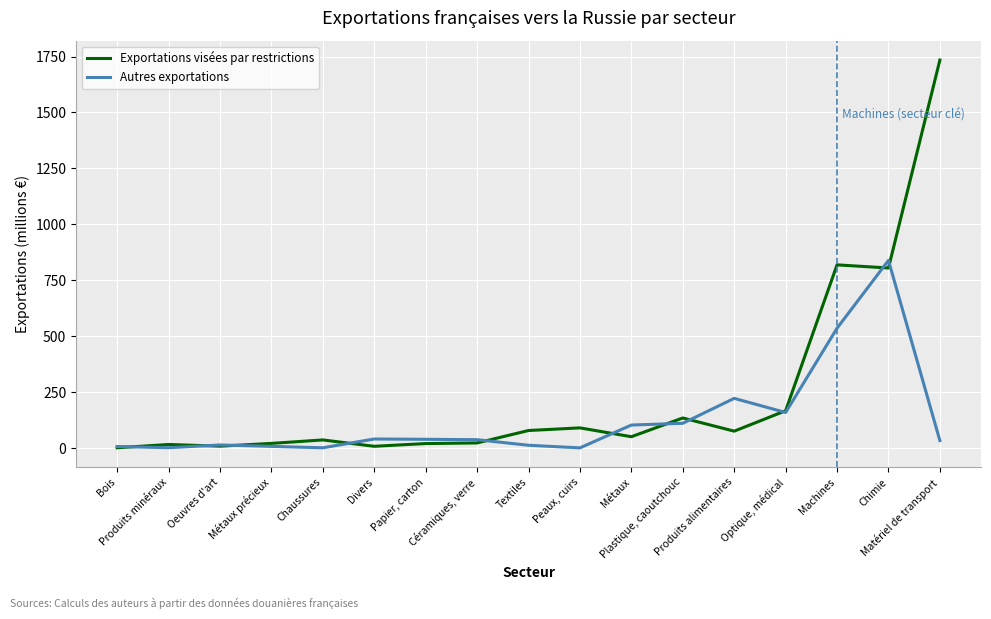

What is the maximum value shown in the chart?

1734.3